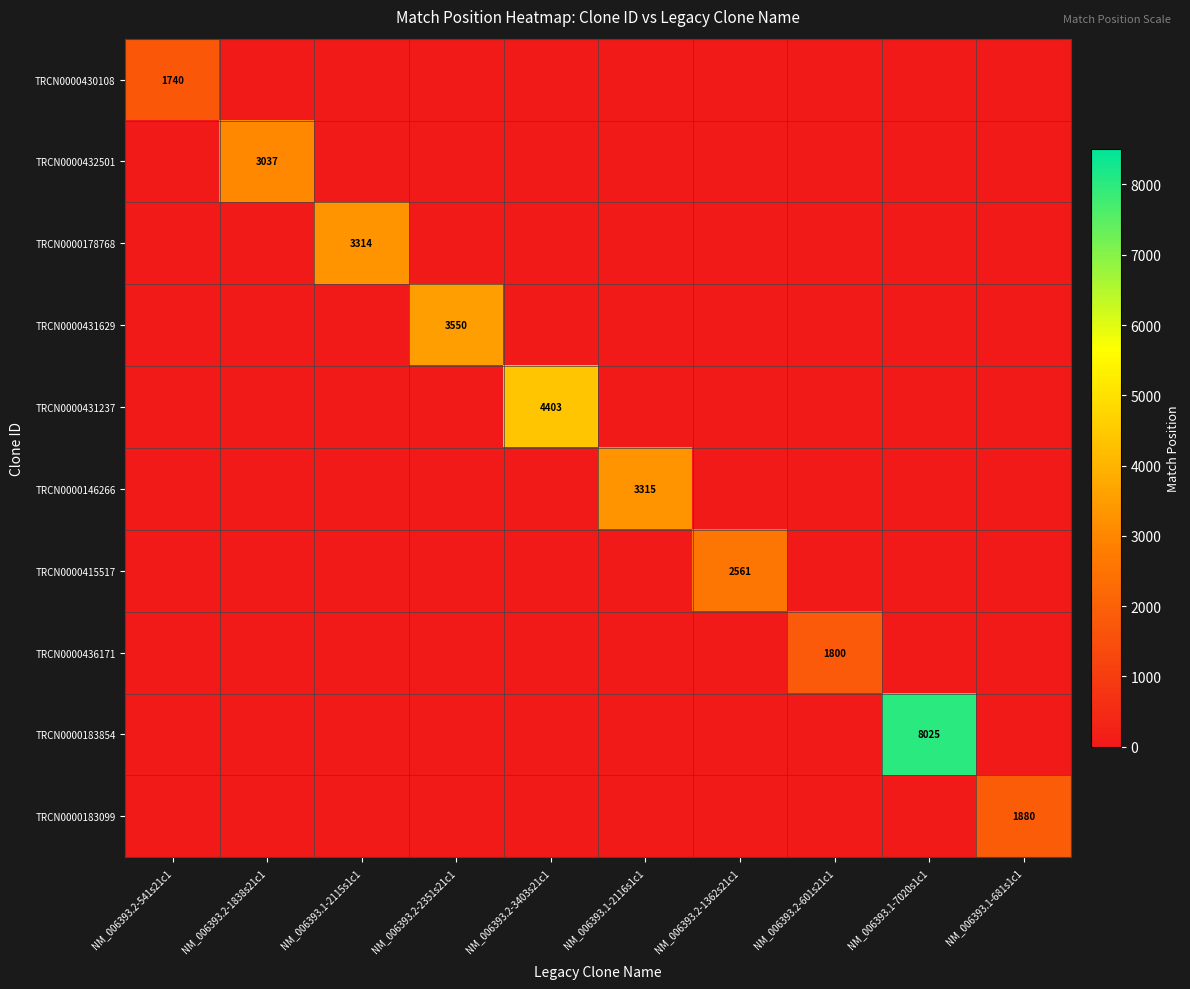

Which has a higher value, NM_006393.1-7020s1c1 or NM_006393.1-681s1c1?

NM_006393.1-7020s1c1